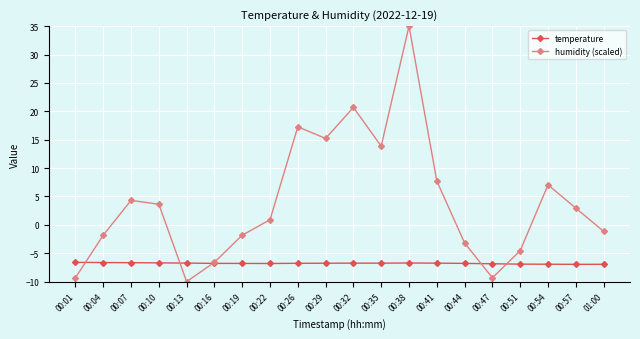

Which series has the widest spread of values?

humidity (scaled)